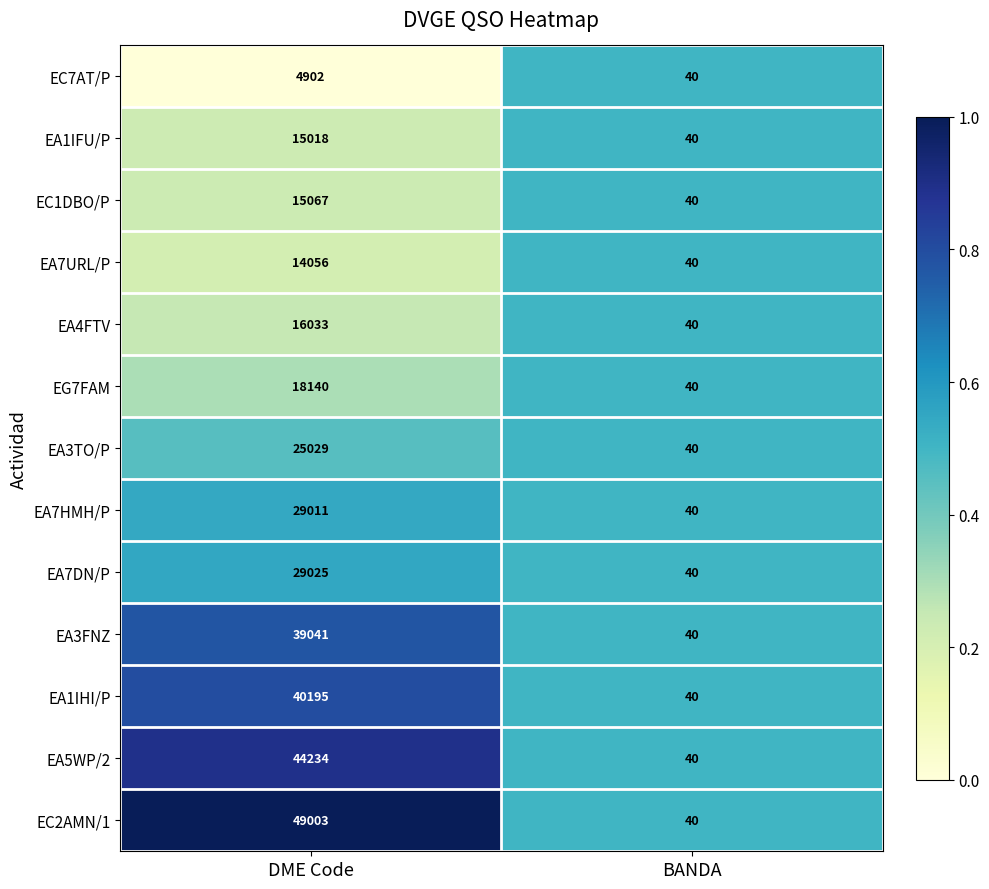

Which series has the largest range (max minus min)?

EC2AMN/1